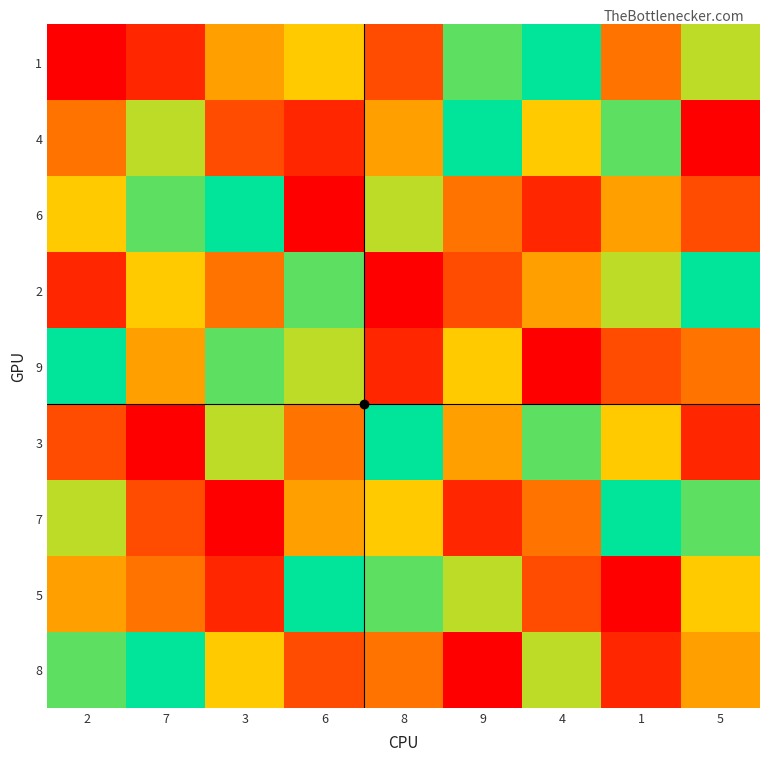

Which series has the widest spread of values?

1